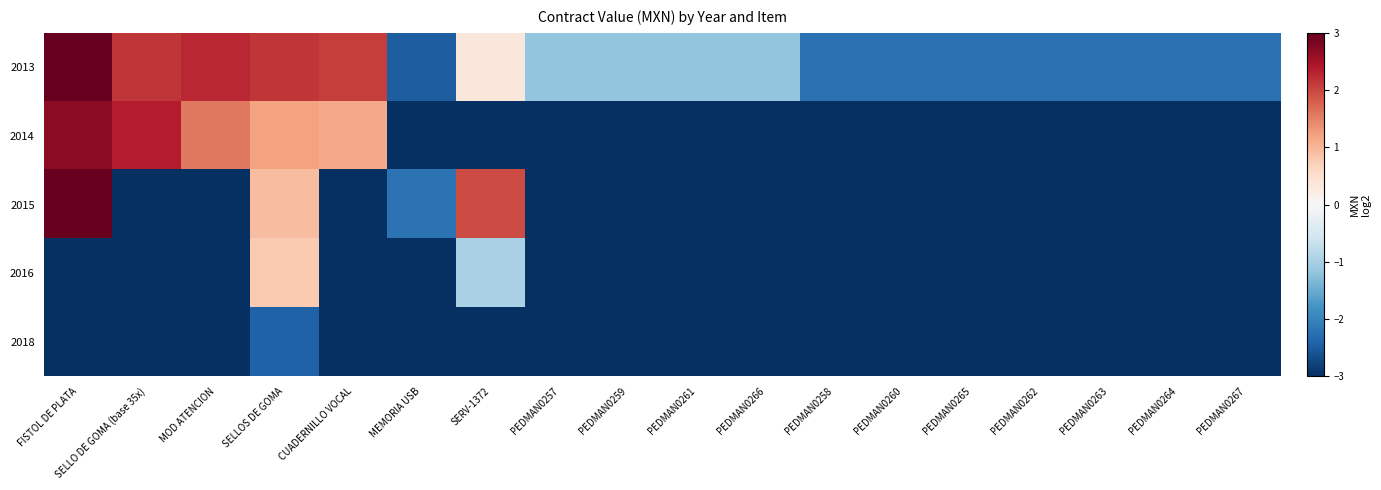

At which category is the sum across all series the highest?

SELLOS DE GOMA